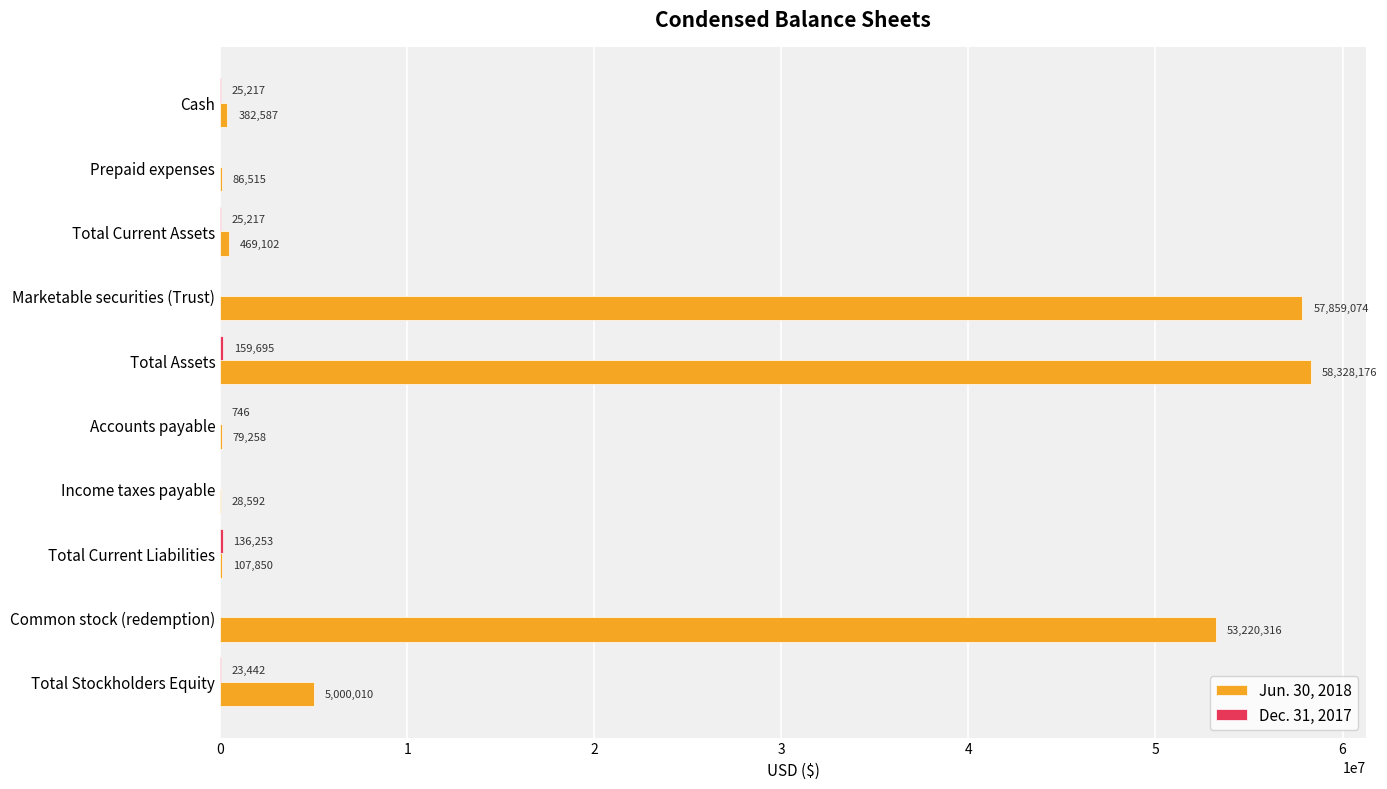

At which label is Jun. 30, 2018 closest to 29178384?

Common stock (redemption)